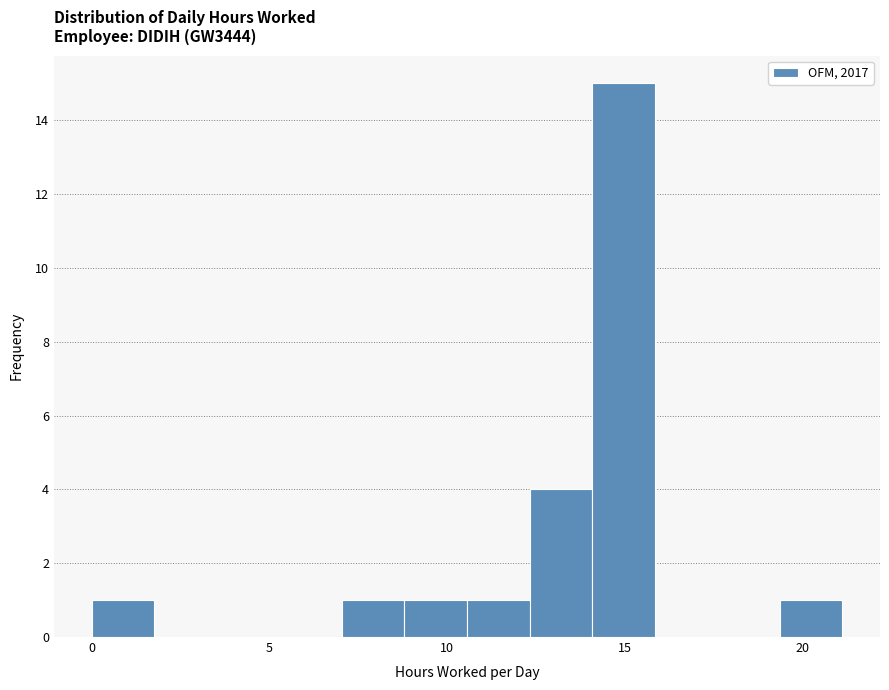

Around what value on the x-axis is the tallest bar? Give the approximate position of its centre, as read against the axis.

15.0